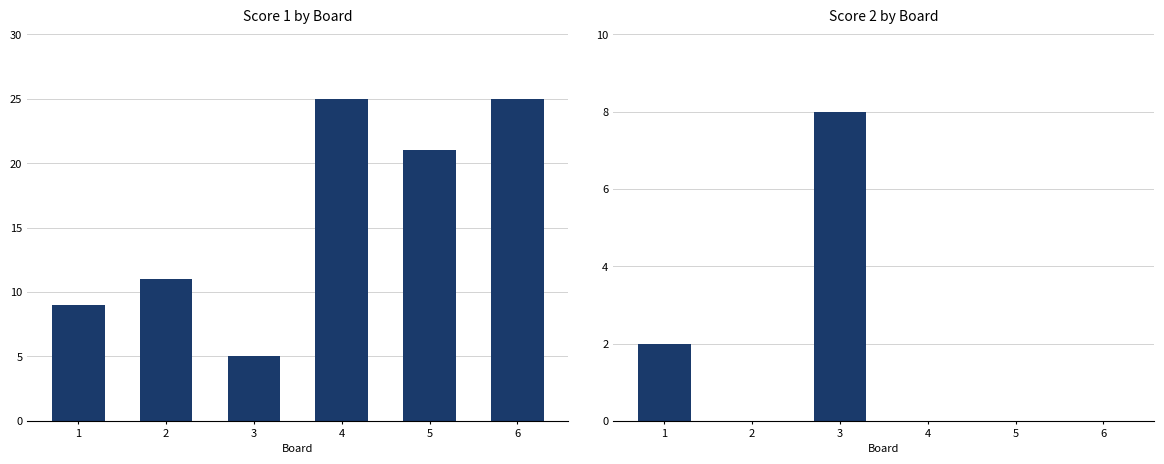

Reading left to right, what are all the values shown in this chart?

Score 1: 9	11	5	25	21	25
Score 2: 2	0	8	0	0	0